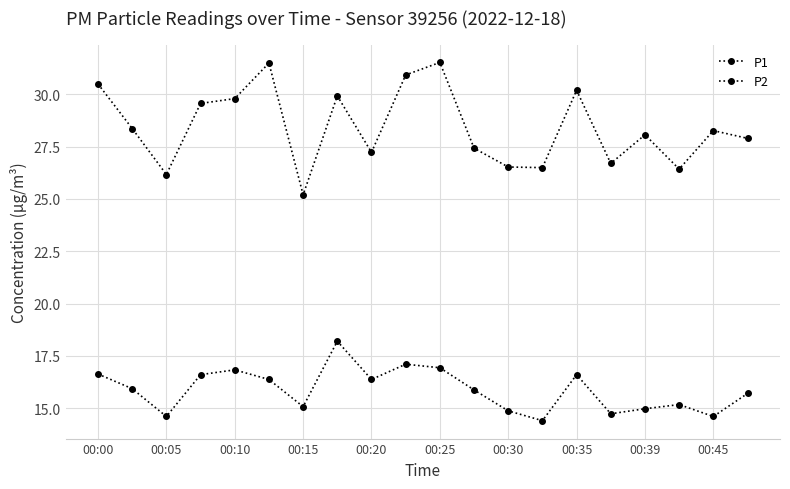

True or false: P1 has more than 2 points higher than both neighbors.

True